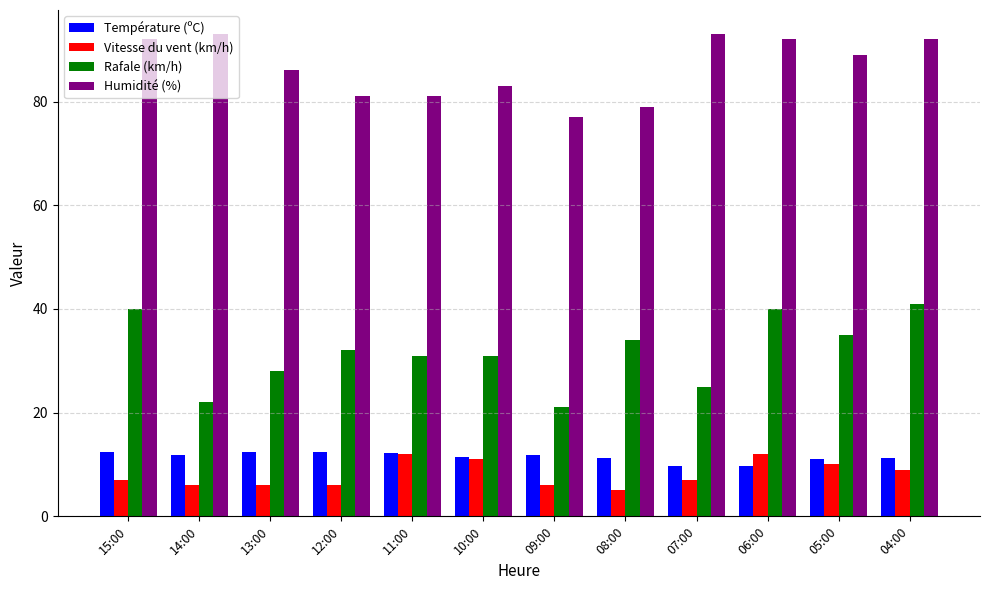

Count the number of categories in the chart.

12